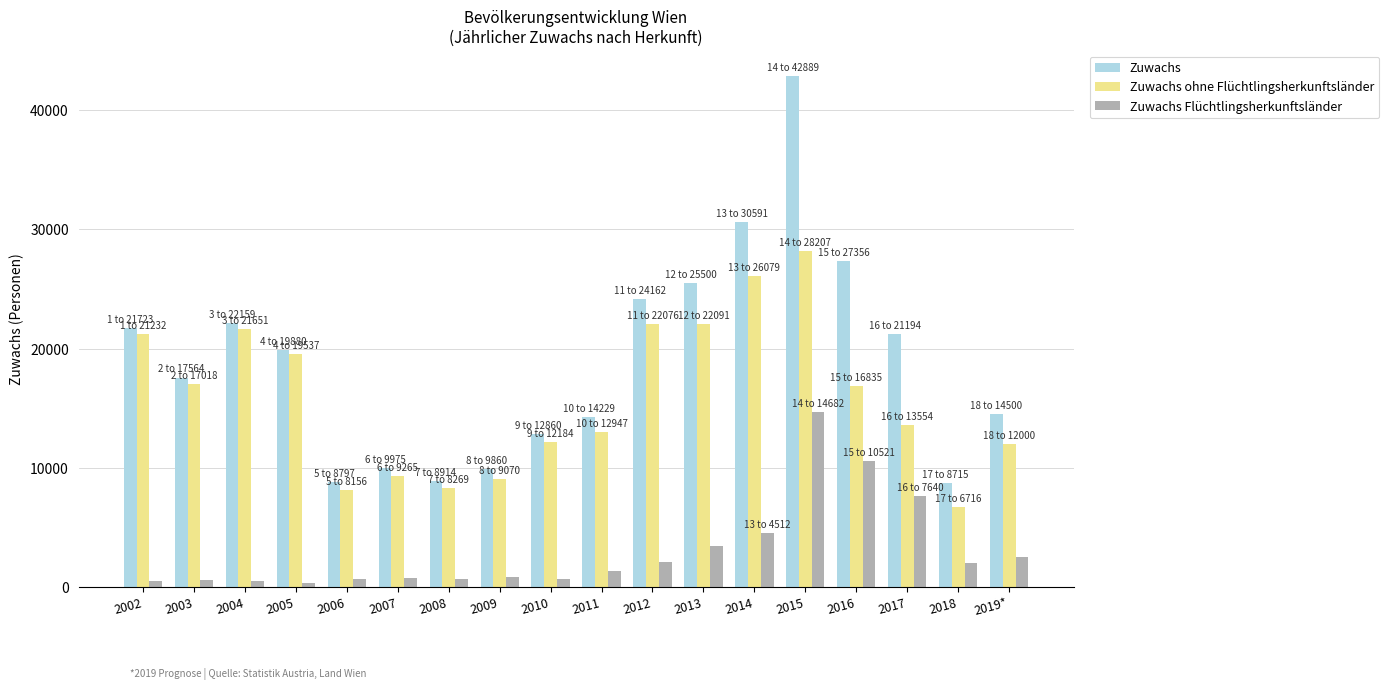

What is the average value of the Zuwachs Flüchtlingsherkunftsländer series?

2999